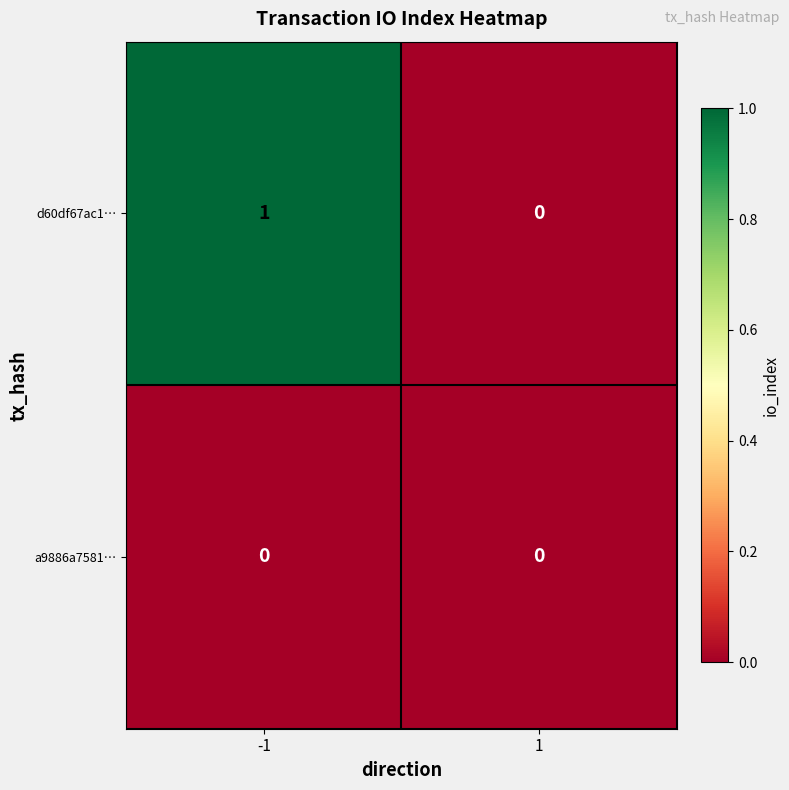

Which series has the widest spread of values?

d60df67ac1…